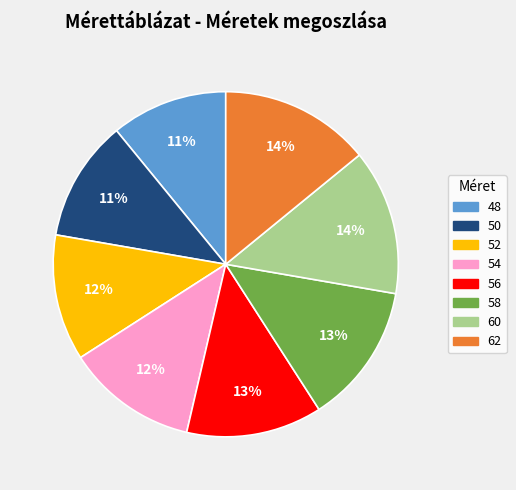

The 50 slice represents 11% of the pie. True or false?

True